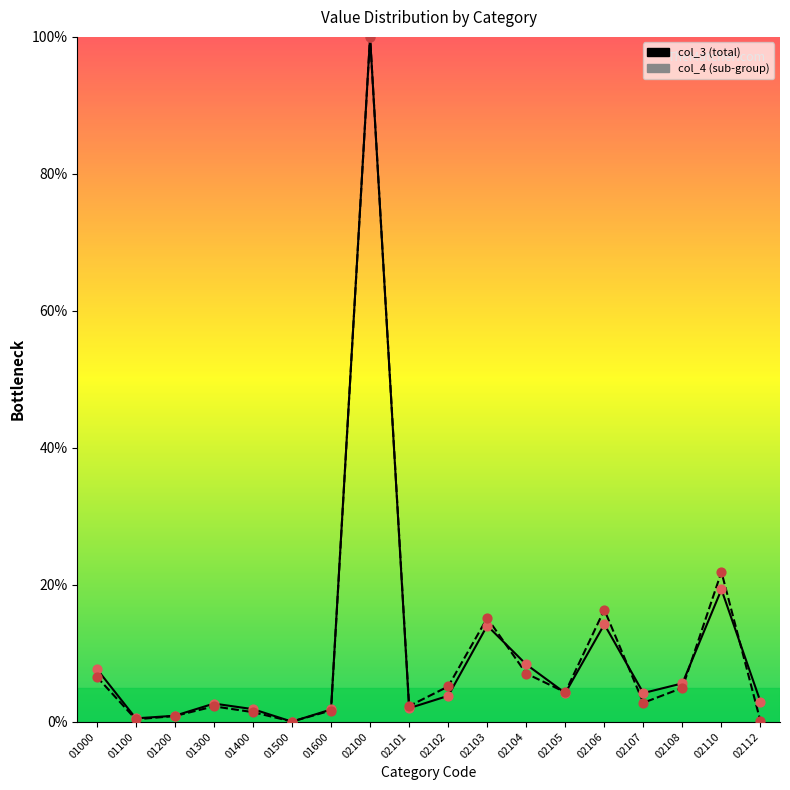

Which series contains the highest Y value?

col_3